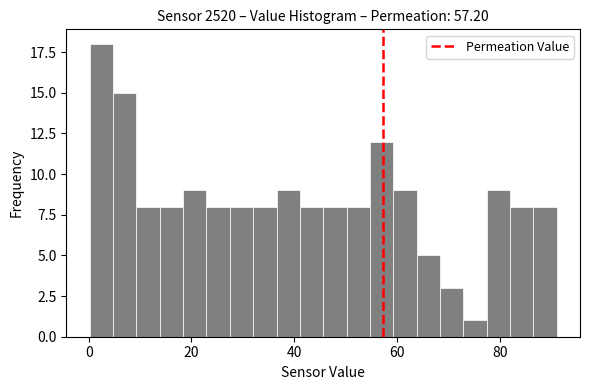

Read against the x-axis, roughly where is the centre of the tallest bar?

2